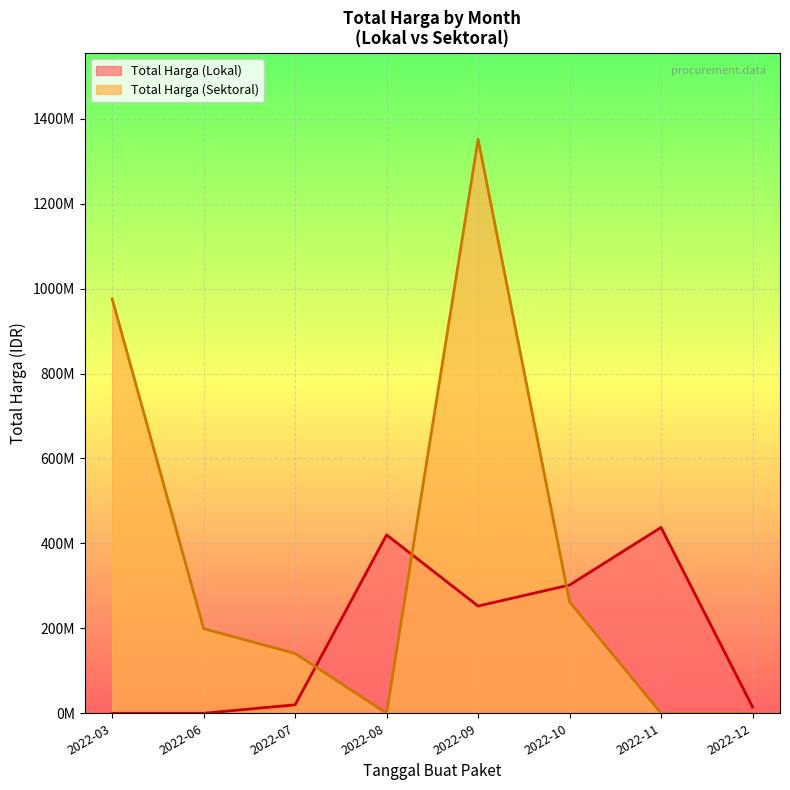

What are all the series names shown in the legend?

Total Harga (Lokal), Total Harga (Sektoral)